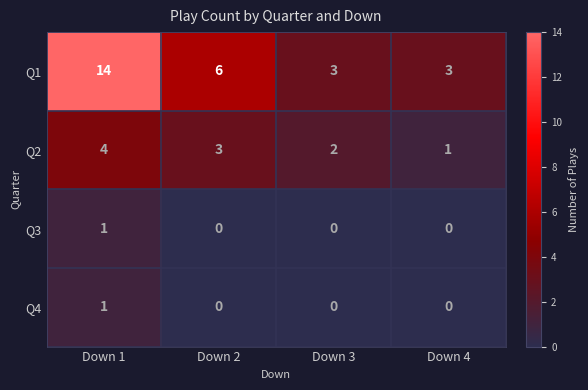

What is the approximate value of Q1 at Down 2?

6